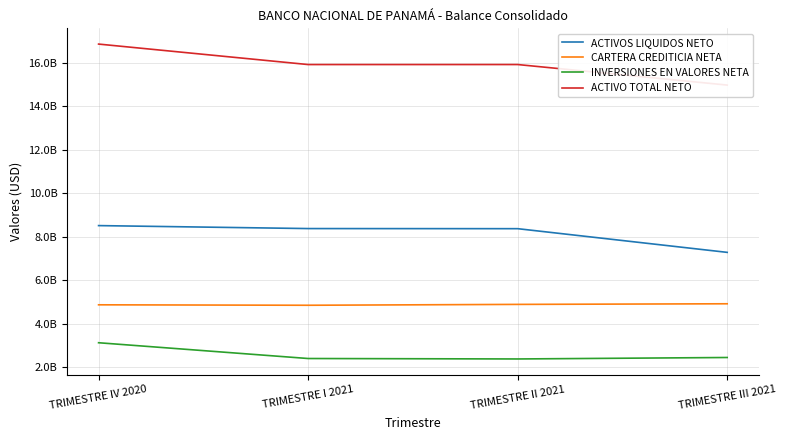

How many data points does each series have?

4